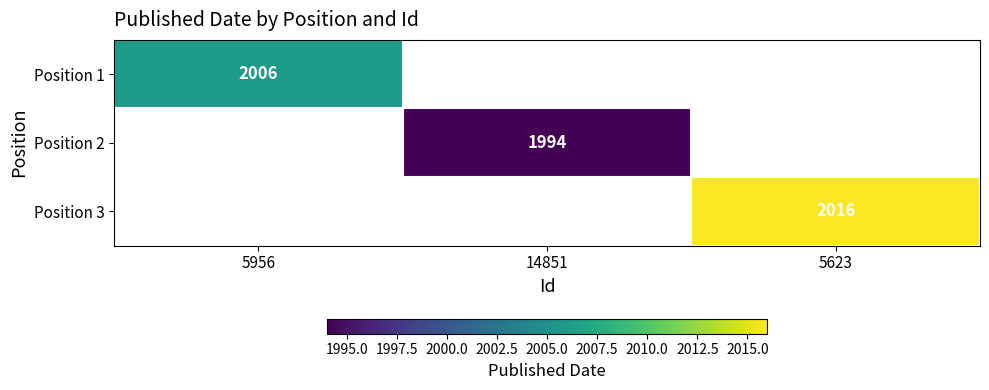

True or false: Position 2 has a value of 1994 at 14851.

True